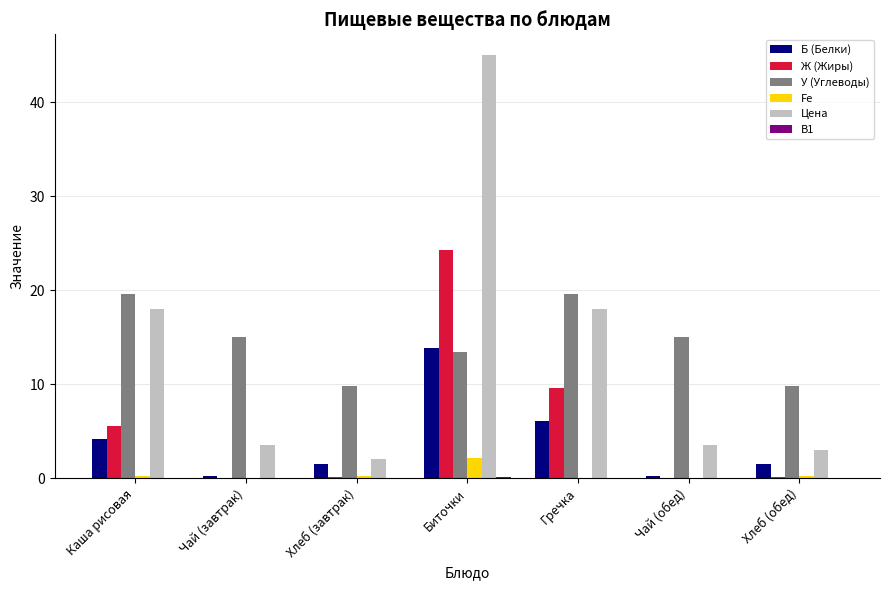

What is the sum of the Б (Белки) values at Хлеб (завтрак) and Чай (завтрак)?

1.7